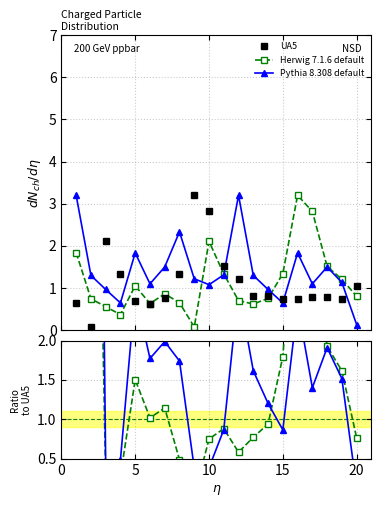

Is it true that Herwig 7.1.6 default equals 0.4 at 10?

False